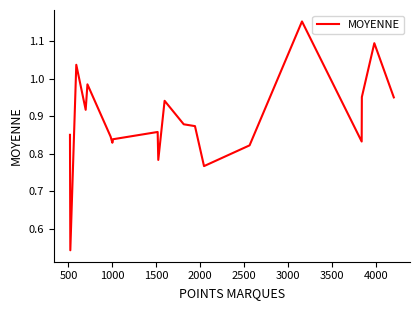

What is the difference between the maximum and minimum values?

0.6